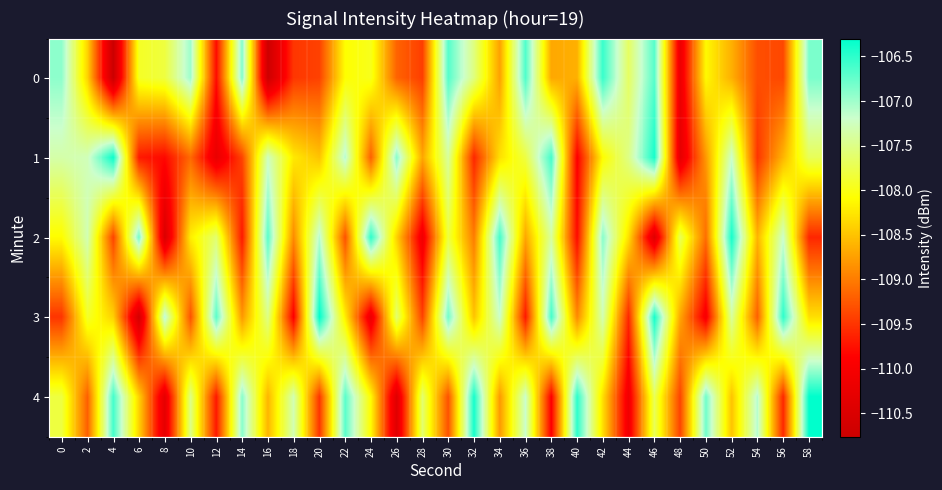

What is the difference between the highest and lowest values at 56?

3.1